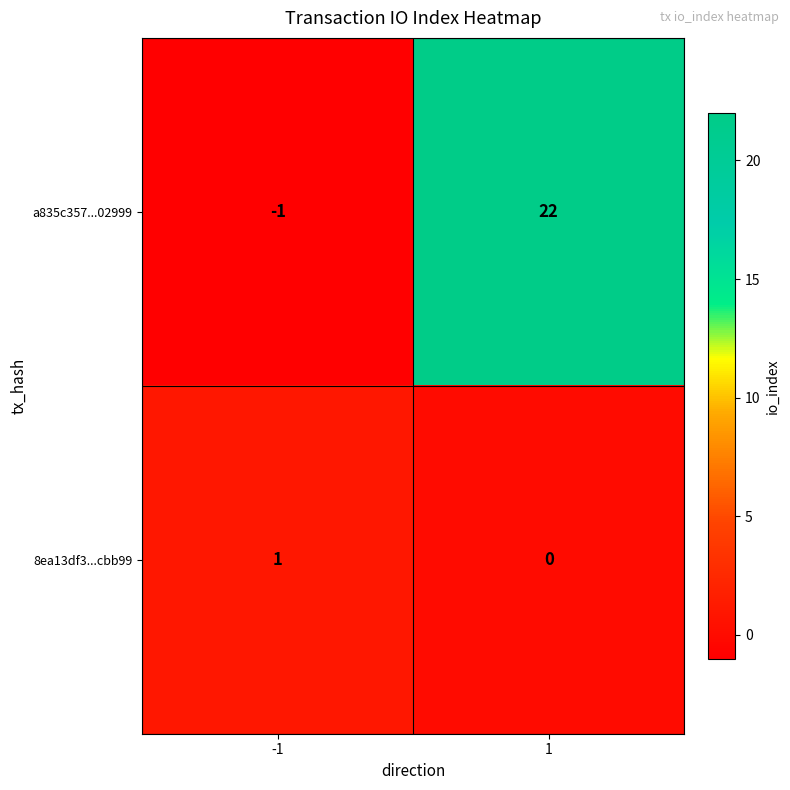

At how many categories does at least one series exceed 0?

2